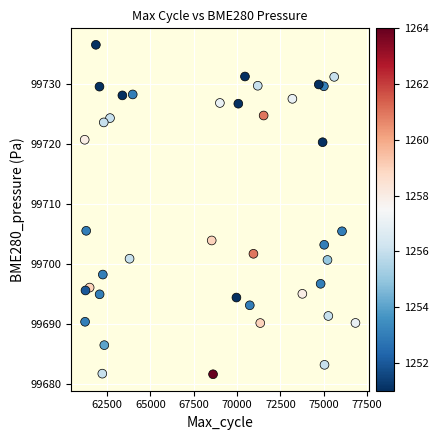

What is the range of Y values (max minus min)?

54.9